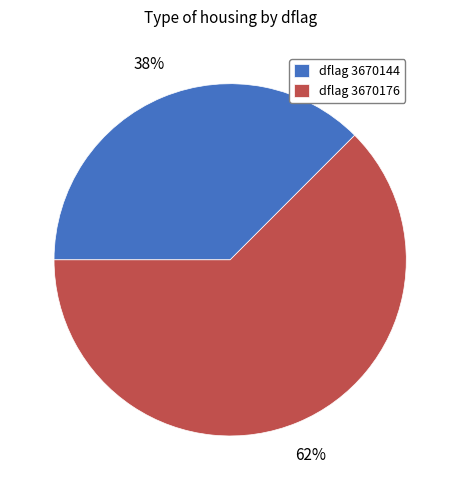

Count the number of slices in the pie.

2